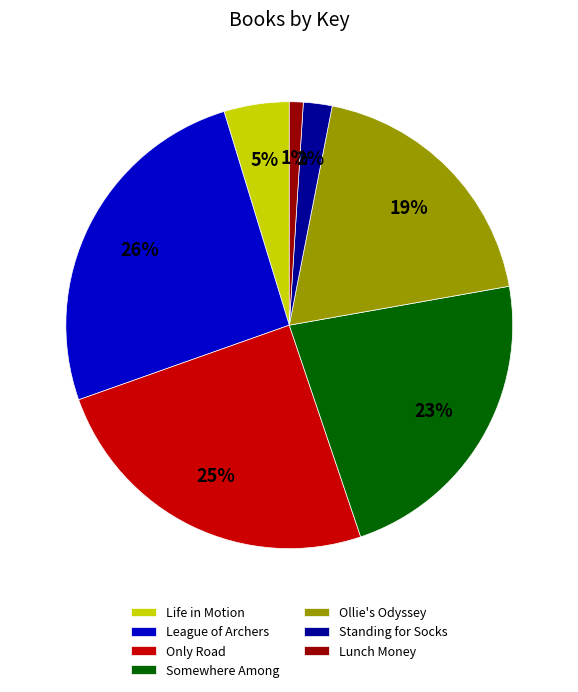

What is the ratio of the value at League of Archers to the value at Only Road?

1.0